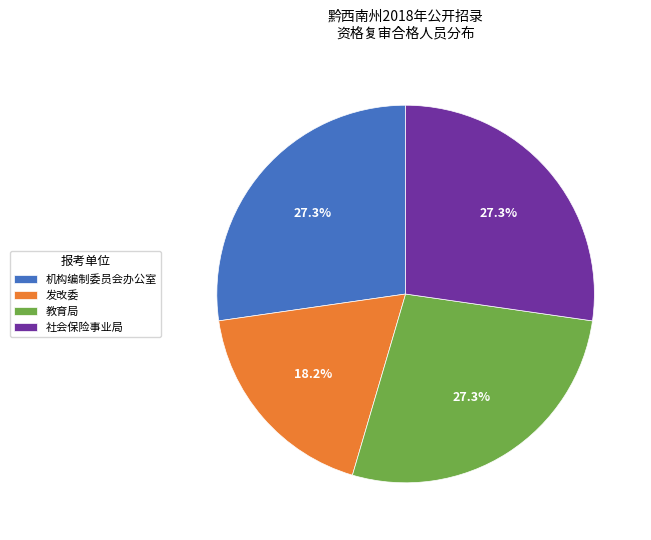

Combined, what portion of the pie is 教育局 and 发改委?

45.5%